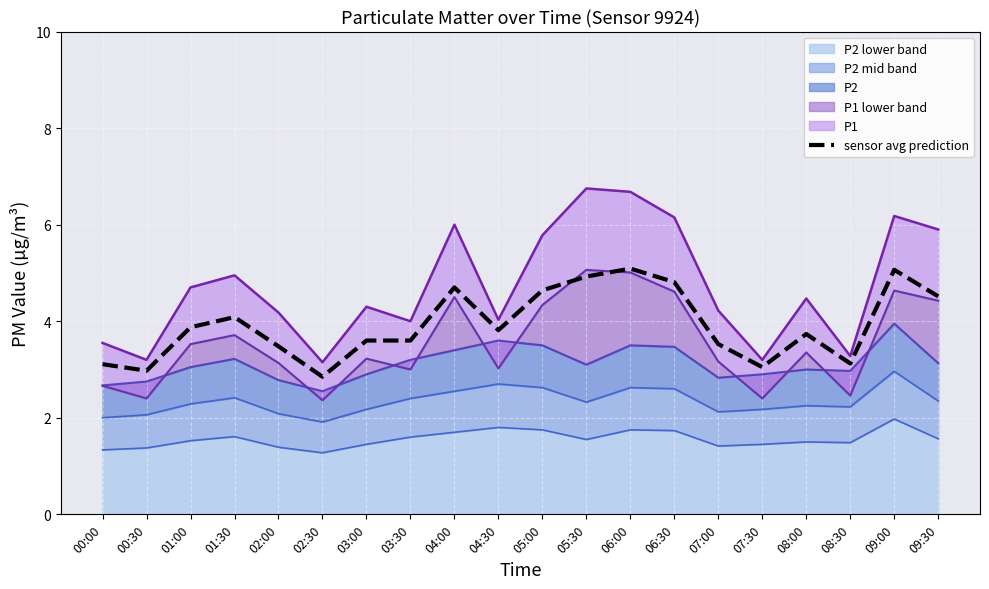

What is the difference between the second highest and second lowest values?

2.1